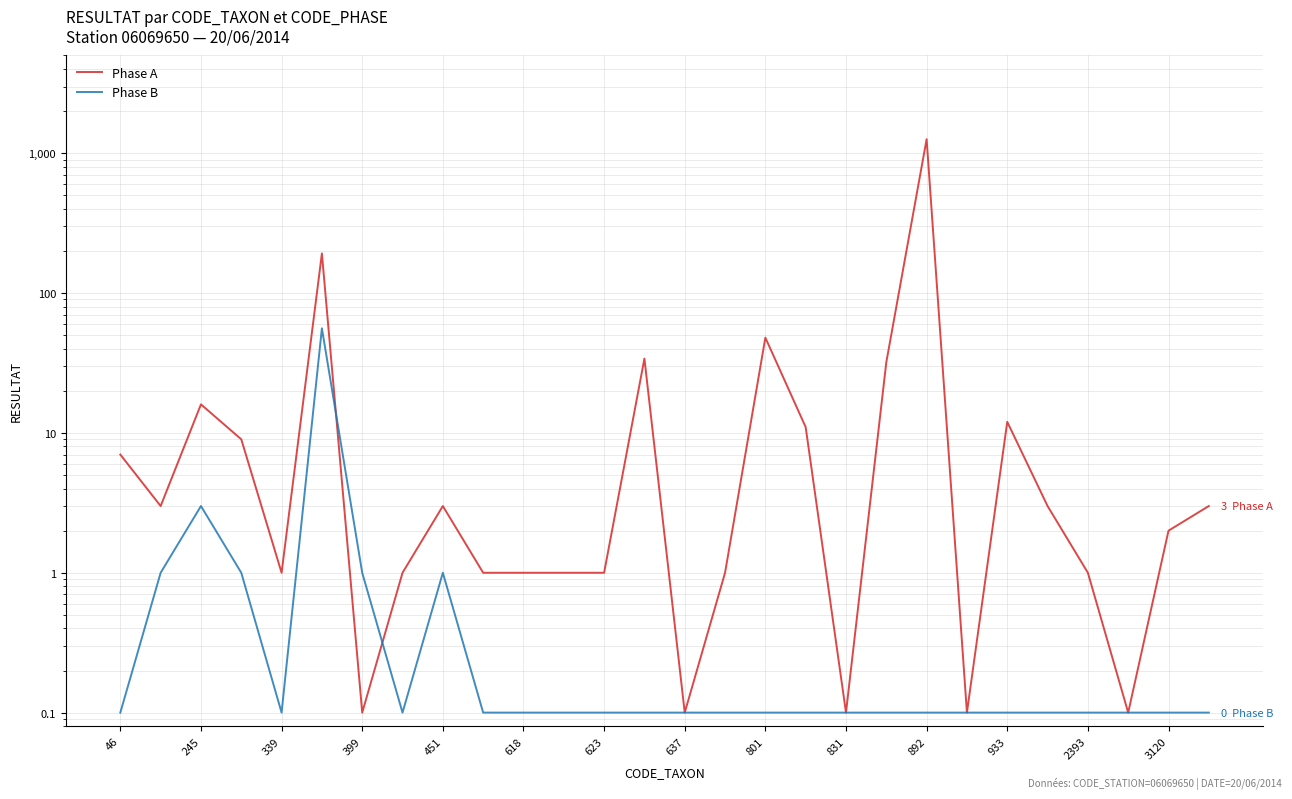

At which label does Phase A first exceed 3?

46